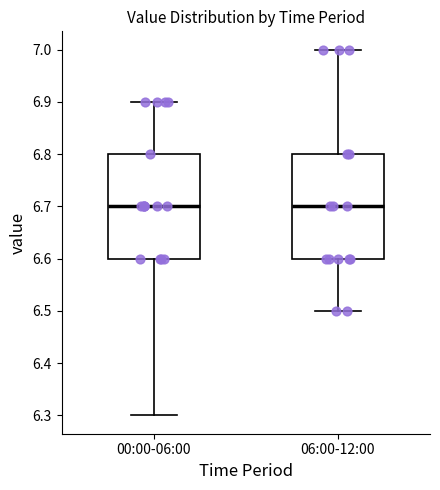

Where is the upper edge of the box for 00:00-06:00 on the y-axis? The values are not printed on the chart, so give them approximately, as read against the axis.

6.8